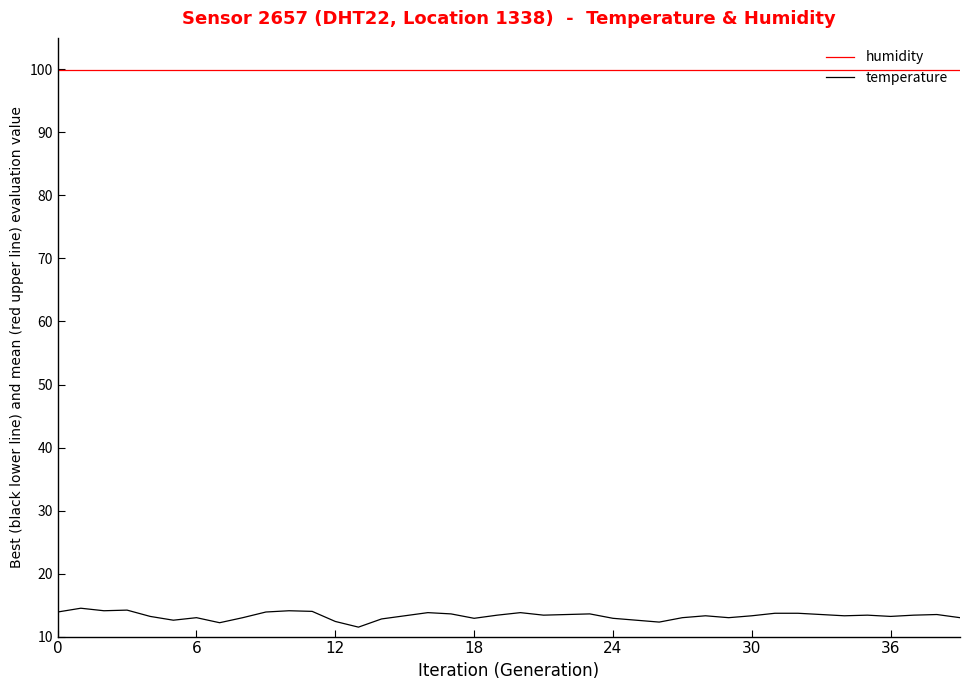

Does the chart have visible grid lines?

No